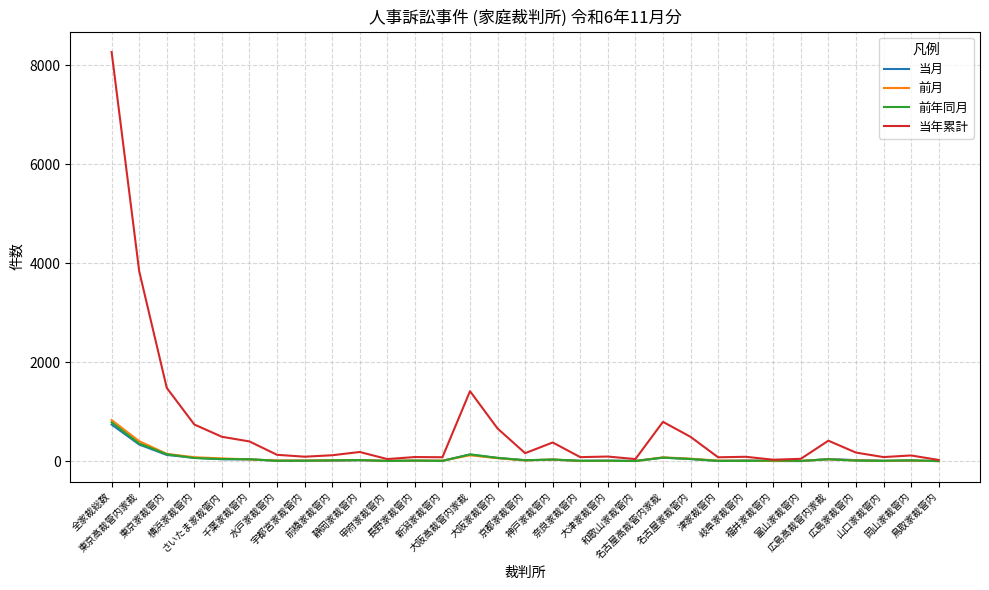

Is this an area chart (filled region under the line)?

No